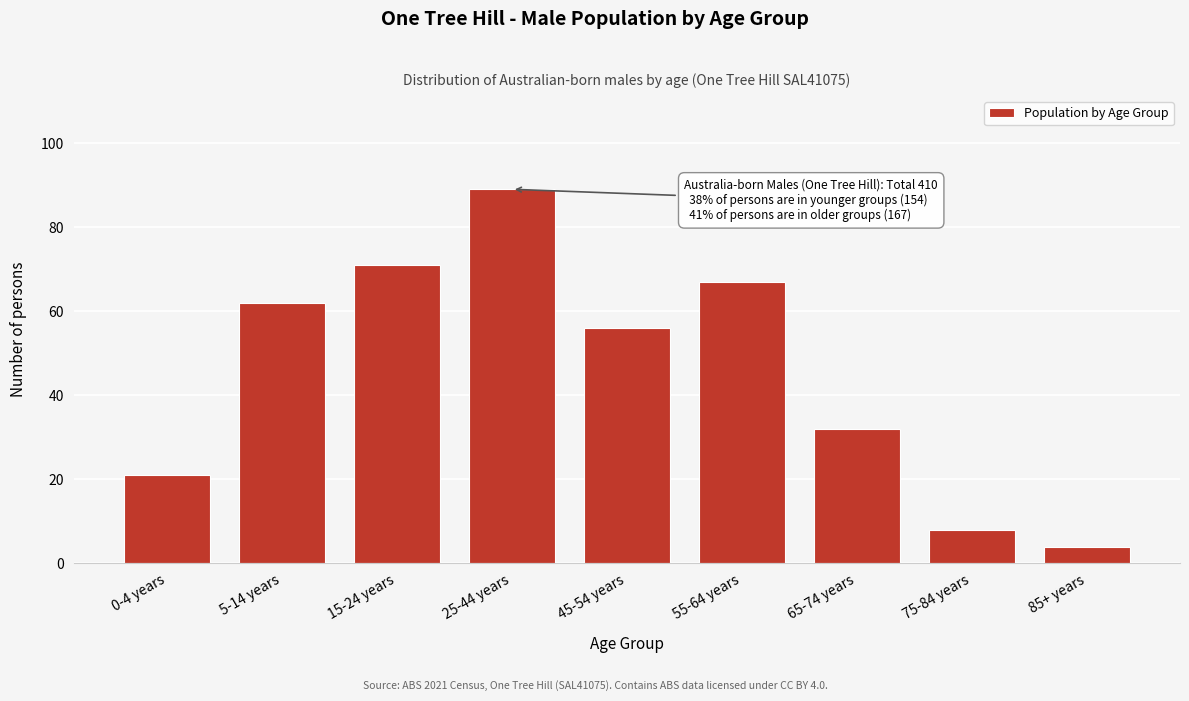

Reading left to right, what are all the values shown in this chart?

0-4 years=21	5-14 years=62	15-24 years=71	25-44 years=89	45-54 years=56	55-64 years=67	65-74 years=32	75-84 years=8	85+ years=4